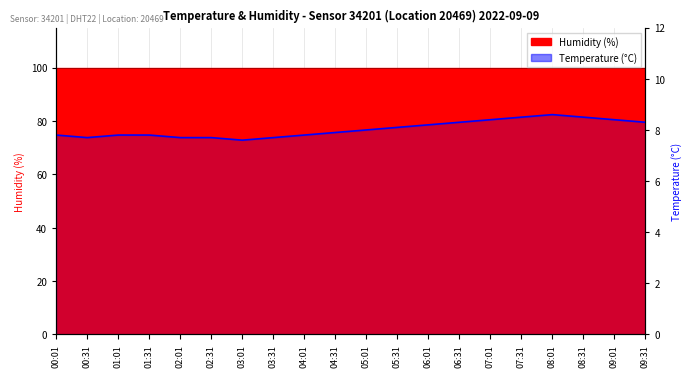

List the labels in order of value, smallest first.

03:01, 00:31, 02:01, 02:31, 03:31, 00:01, 01:01, 01:31, 04:01, 04:31, 05:01, 05:31, 06:01, 06:31, 09:31, 07:01, 09:01, 07:31, 08:31, 08:01